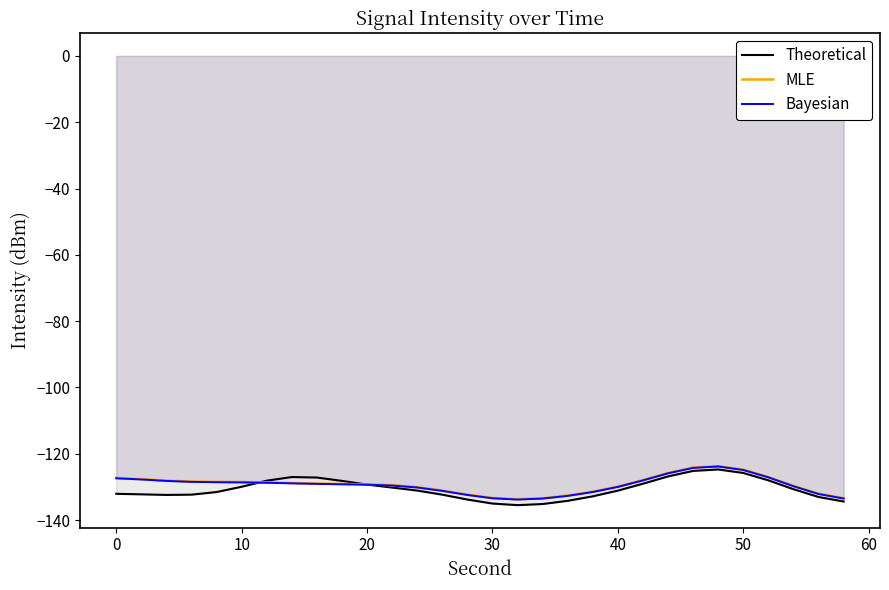

Which series has the largest range (max minus min)?

Theoretical